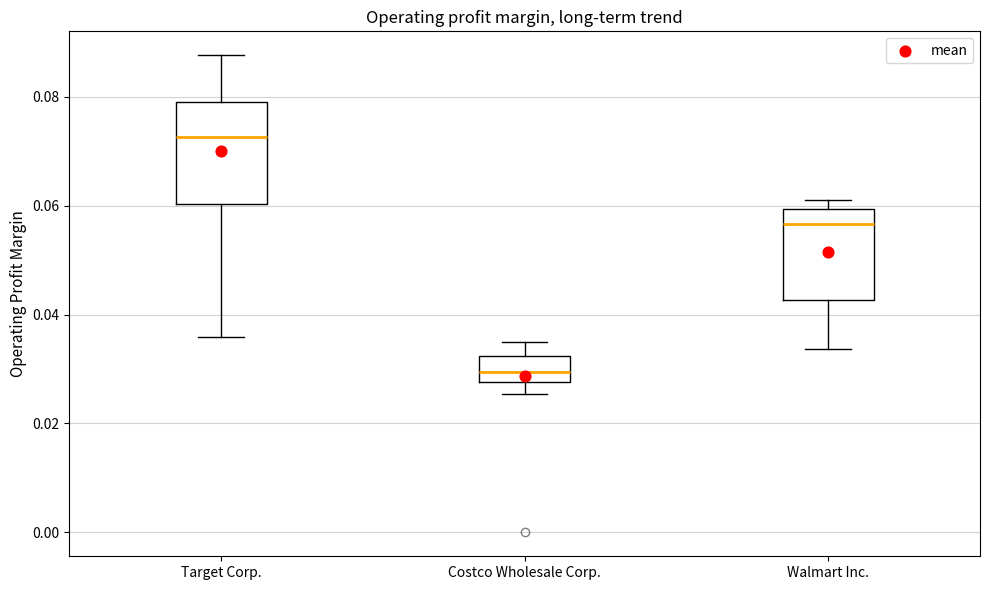

Which box has the highest median line?

Target Corp.